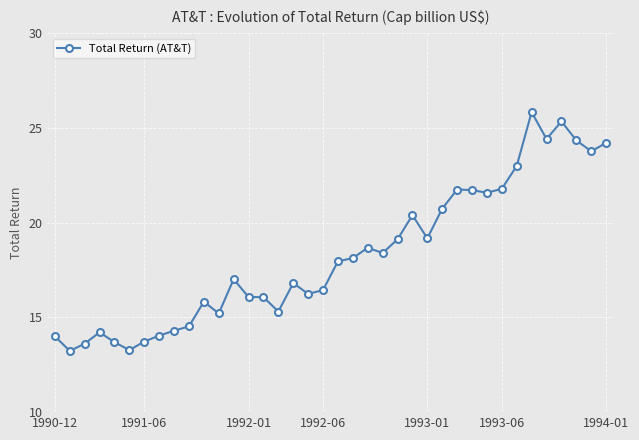

How many categories are shown in the chart?

38